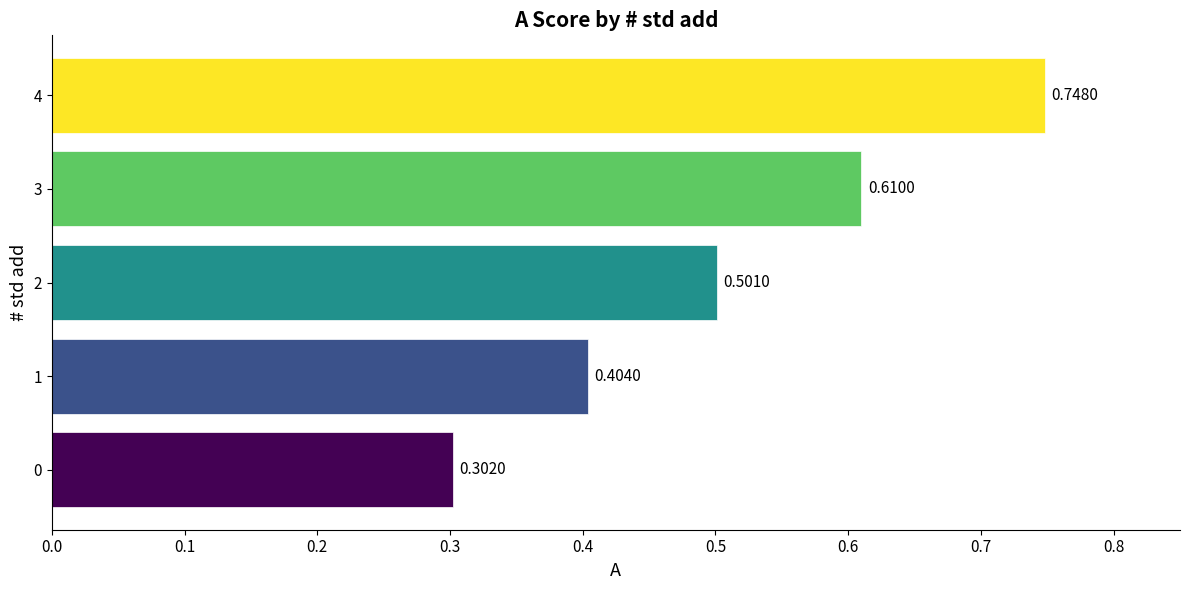

What is the sum of the values at 4 and 2?

1.2